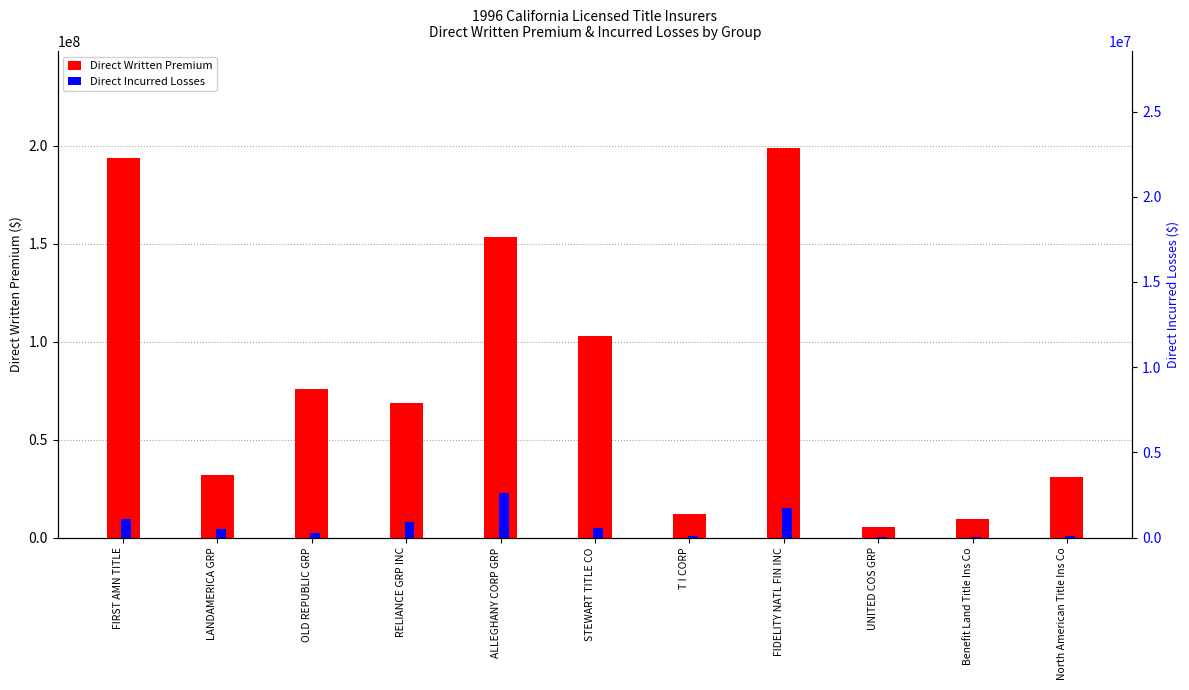

Rank the series by their average value, from lowest to highest.

Direct Incurred Losses, Direct Written Premium